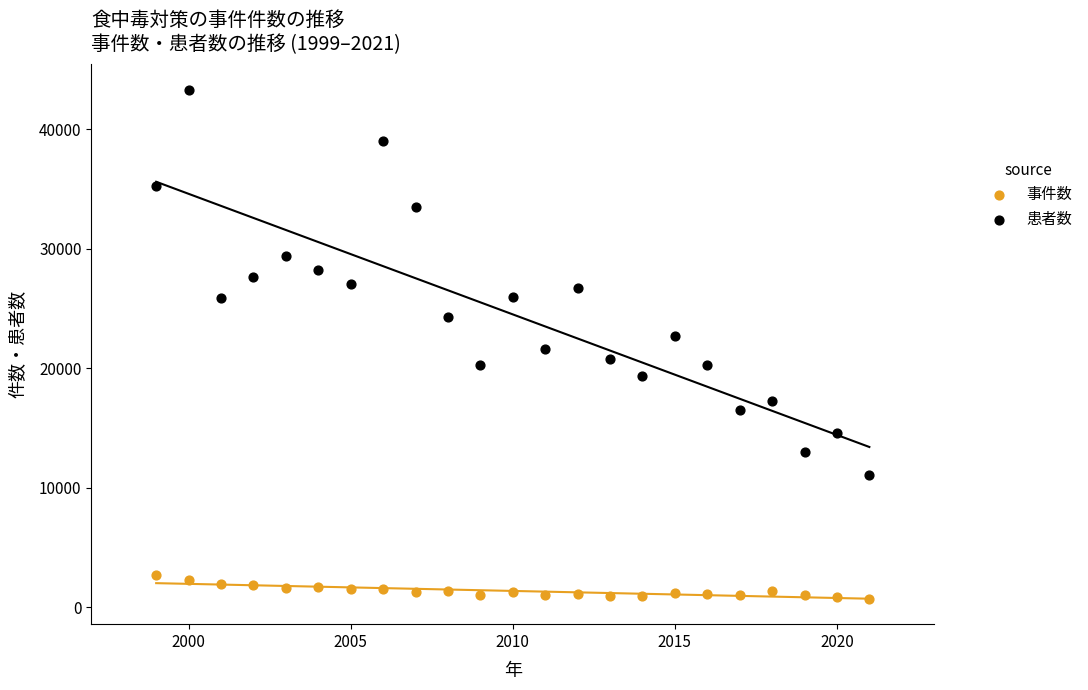

Across all data points, what is the range of X values (max minus min)?

22